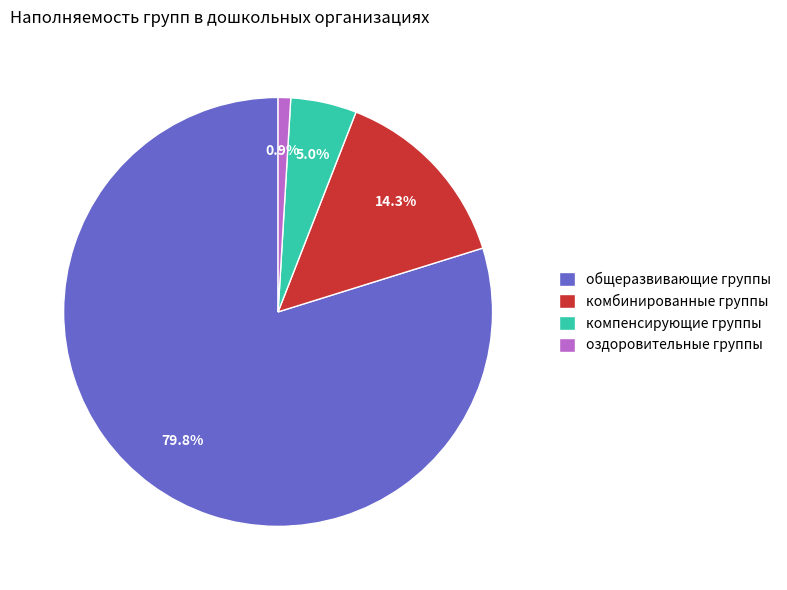

Between компенсирующие группы and общеразвивающие группы, which is larger?

общеразвивающие группы